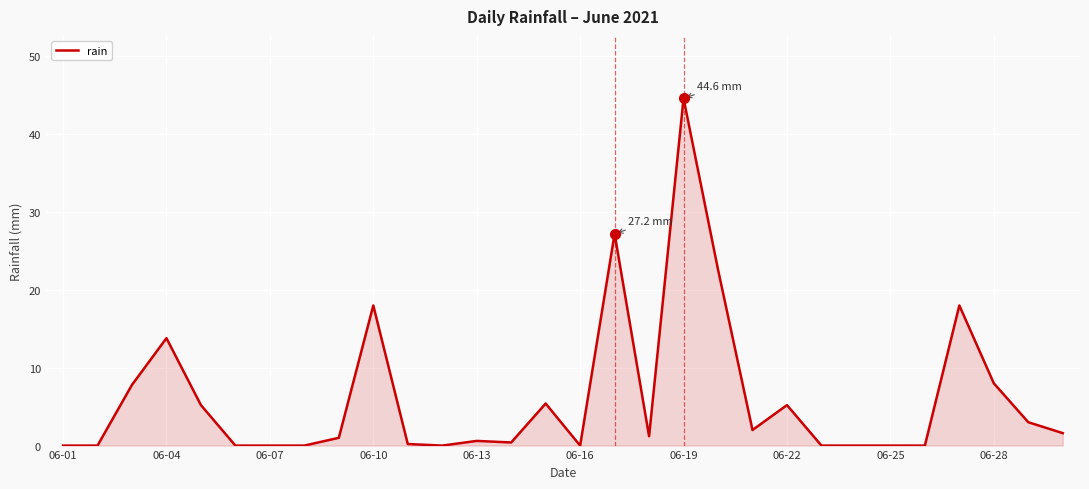

What is the greatest value displayed?

44.6